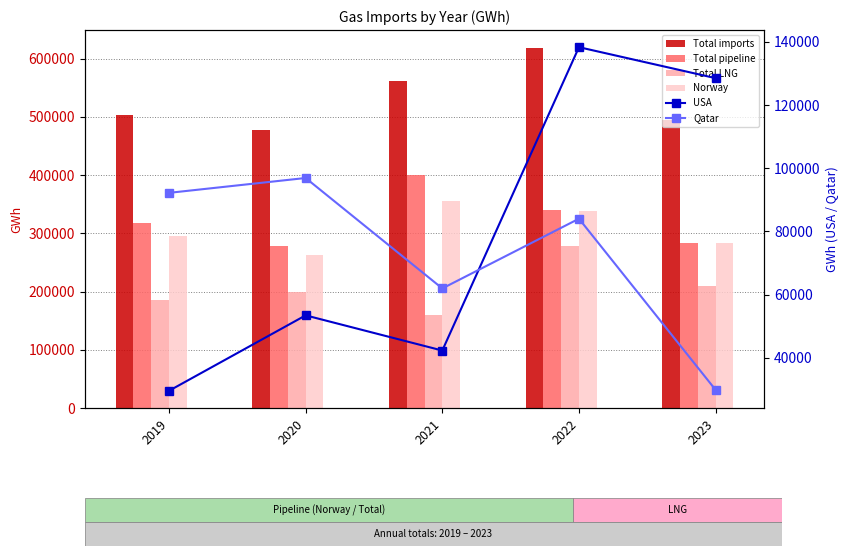

Which series has the largest range (max minus min)?

Total imports